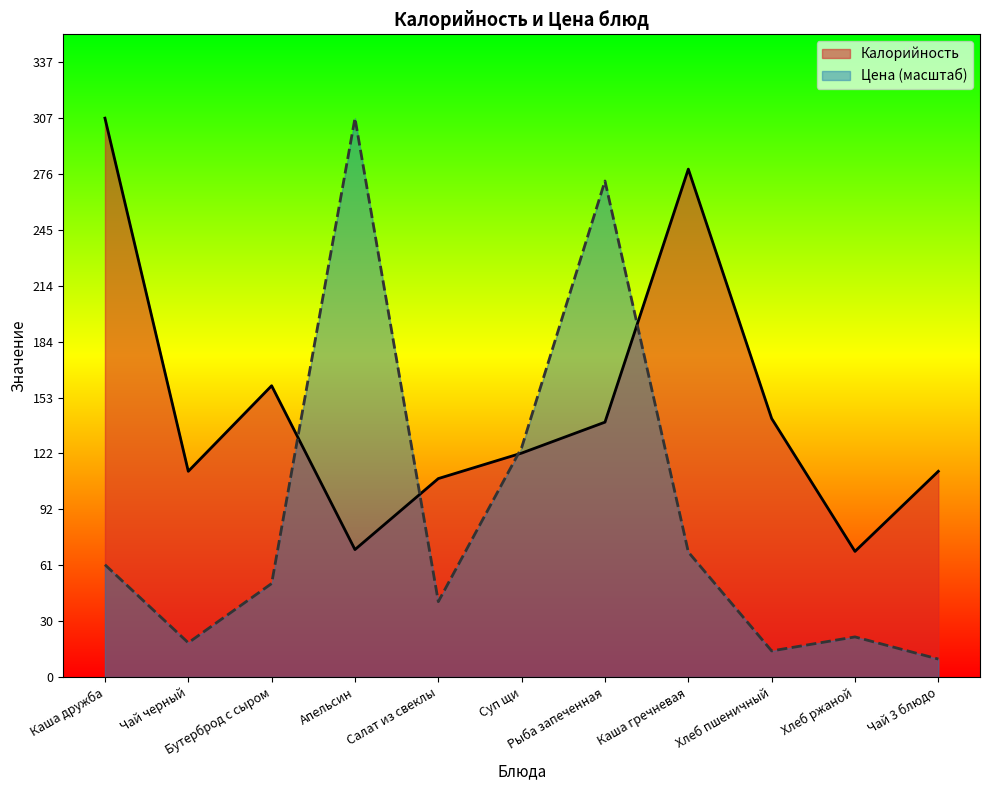

What is the value of the Калорийность point at the 7th from the left?

140.0